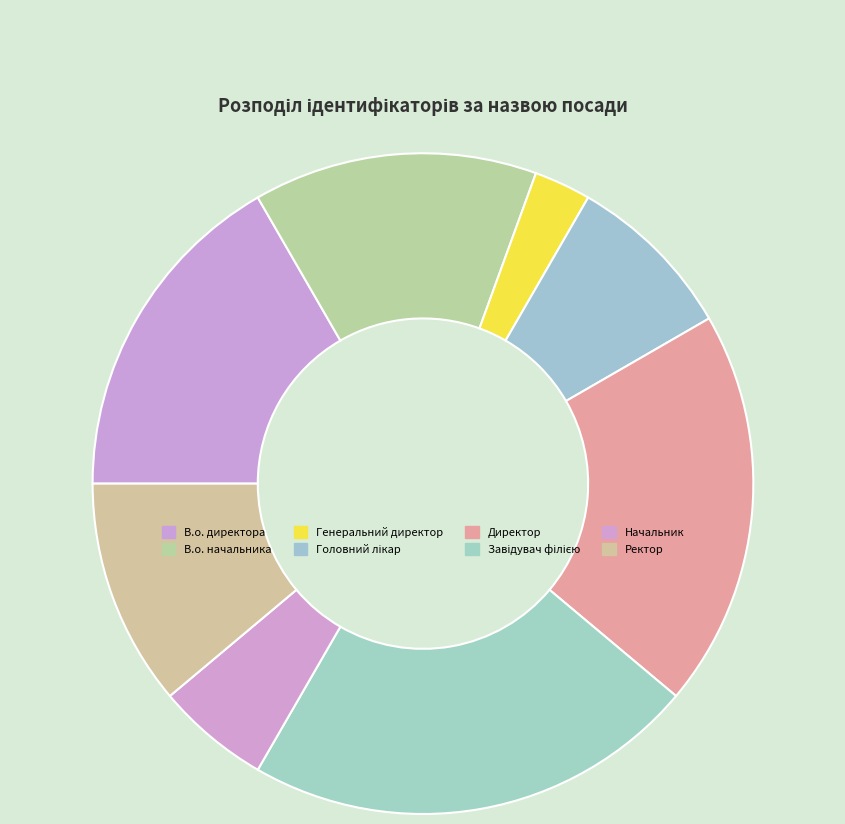

What is the change in value from Начальник to Ректор?

+2